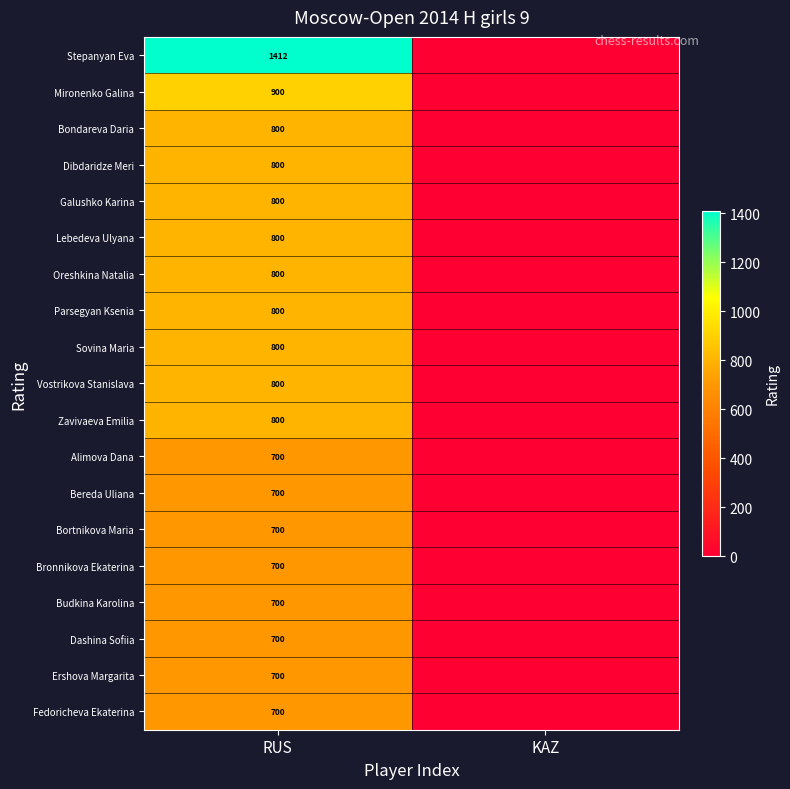

The Alimova Dana series shows 700 at RUS. True or false?

True